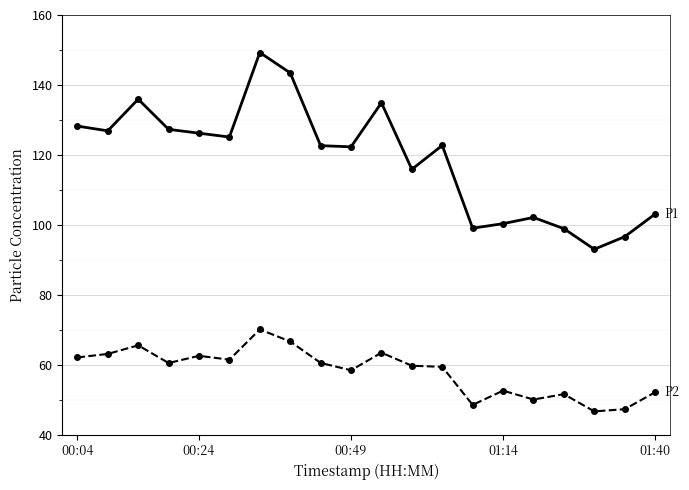

What is the minimum value shown in the chart?

46.6